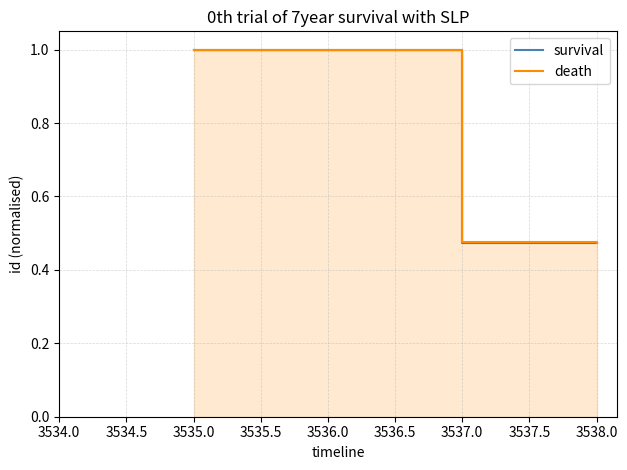

At how many categories does at least one series exceed 0?

3